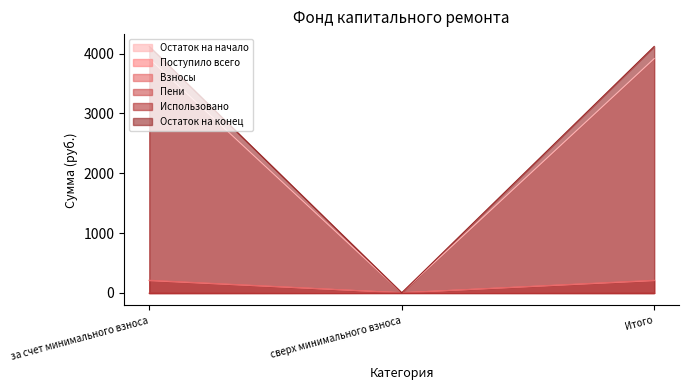

Which category has the lowest value in the Взносы series?

сверх минимального взноса